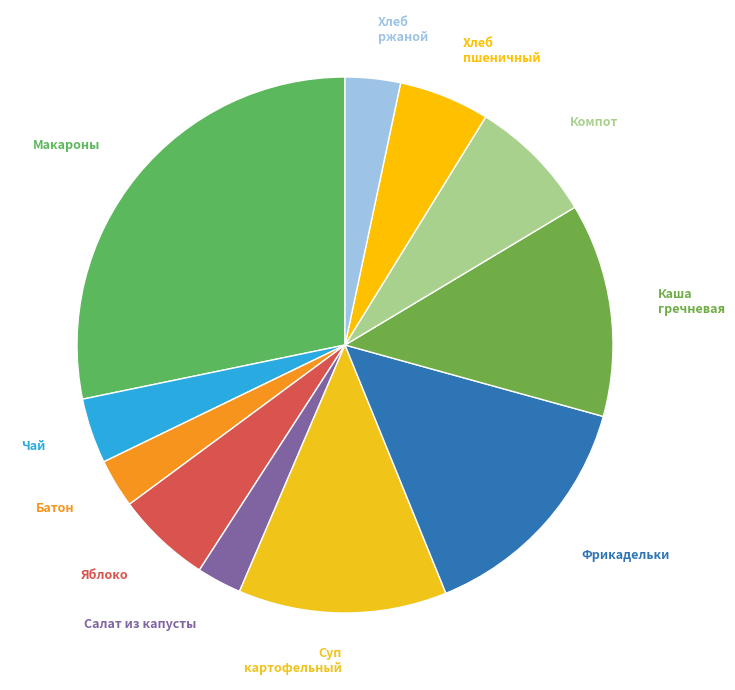

Which has a higher value, Хлеб пшеничный or Хлеб ржаной?

Хлеб пшеничный